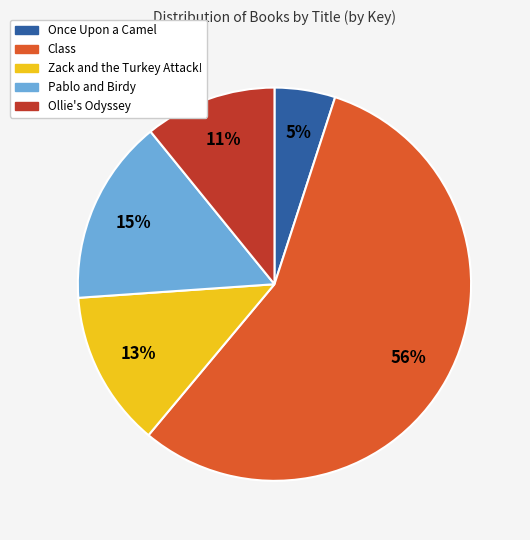

True or false: Ollie's Odyssey accounts for 11% of the total.

True